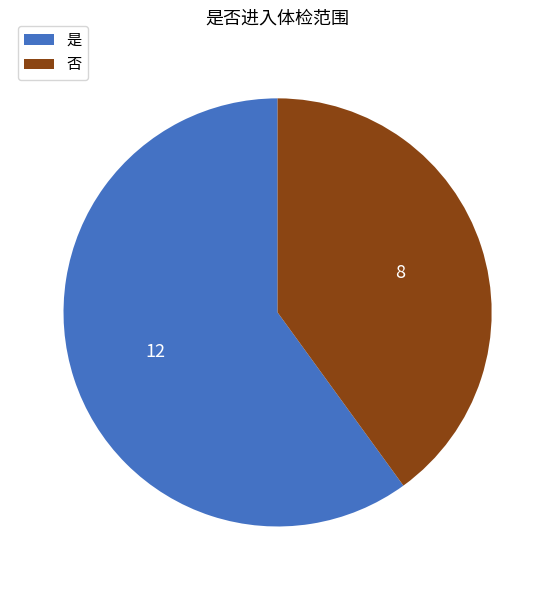

Between 否 and 是, which is larger?

是